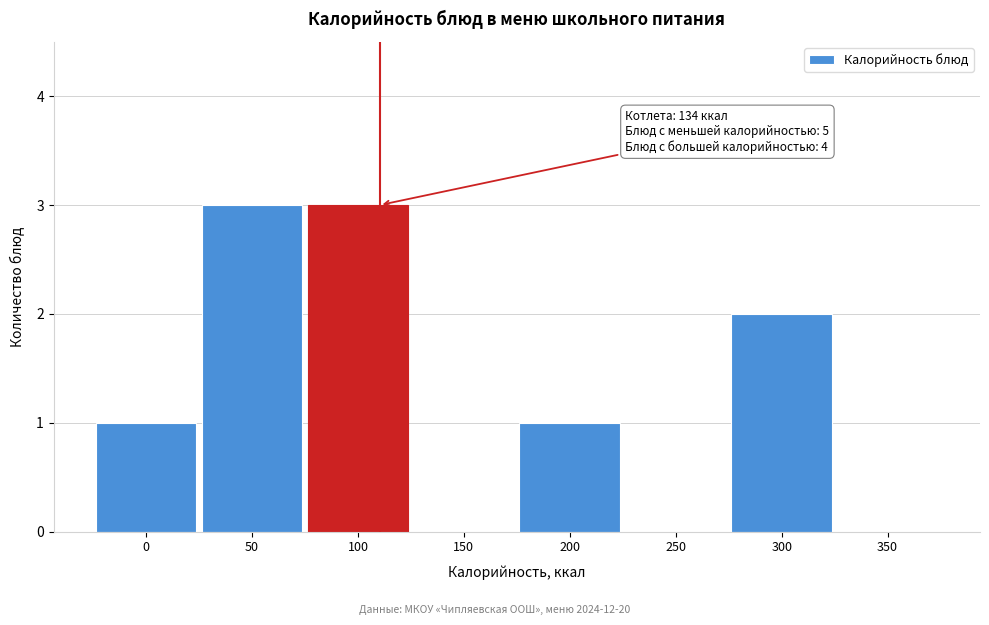

Reading left to right, list all the values displayed in this chart.

0=1	50=3	100=3	150=0	200=1	250=0	300=2	350=0